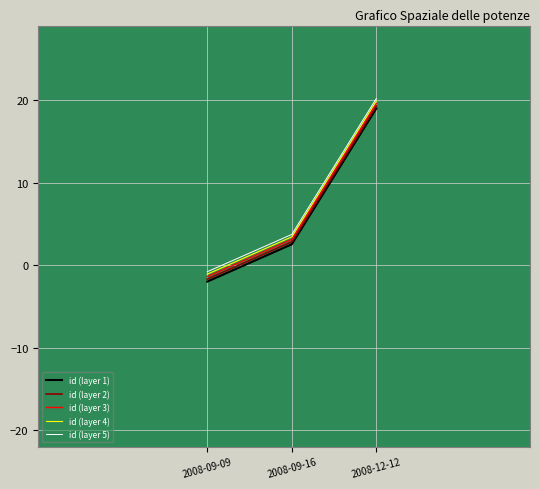

What are all the series names shown in the legend?

id (layer 1), id (layer 2), id (layer 3), id (layer 4), id (layer 5)